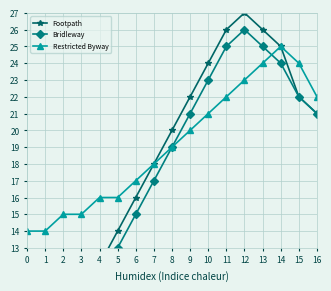

What is the value of the Footpath point at the 6th from the left?

14